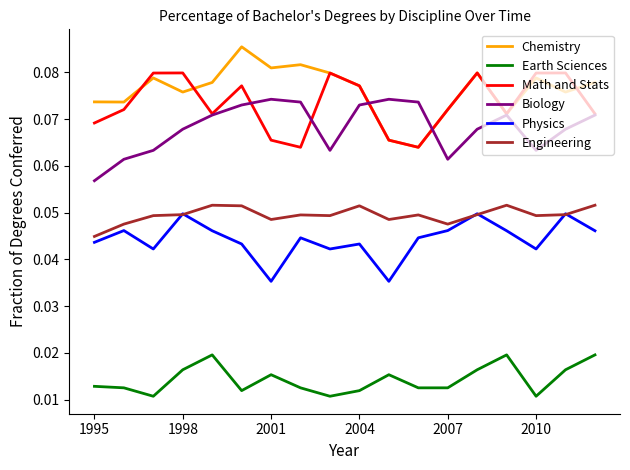

True or false: Engineering and Biology cross at least once.

False